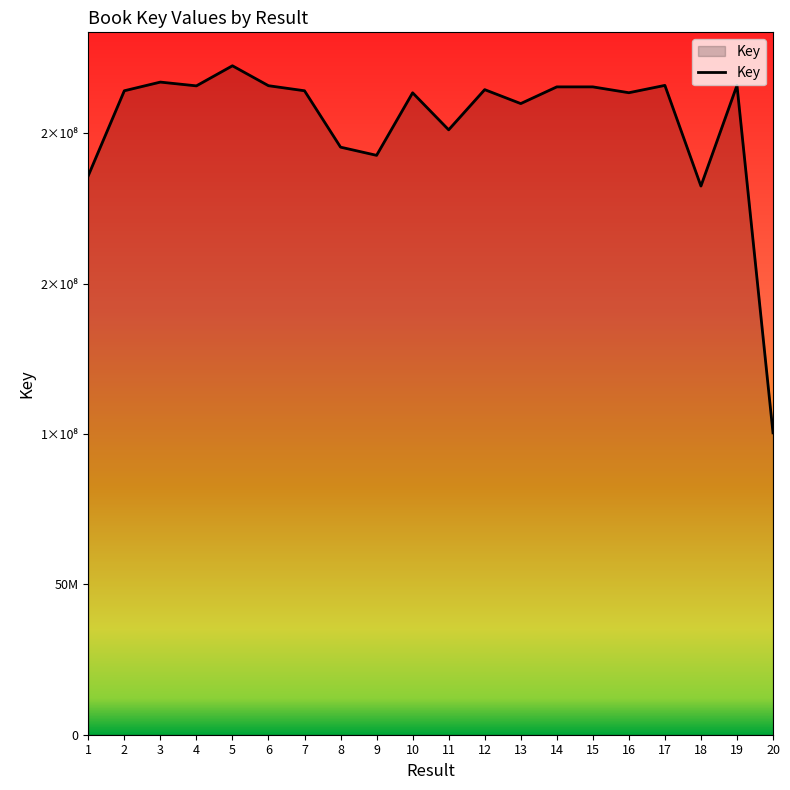

The value at 2 is 214183991. True or false?

True